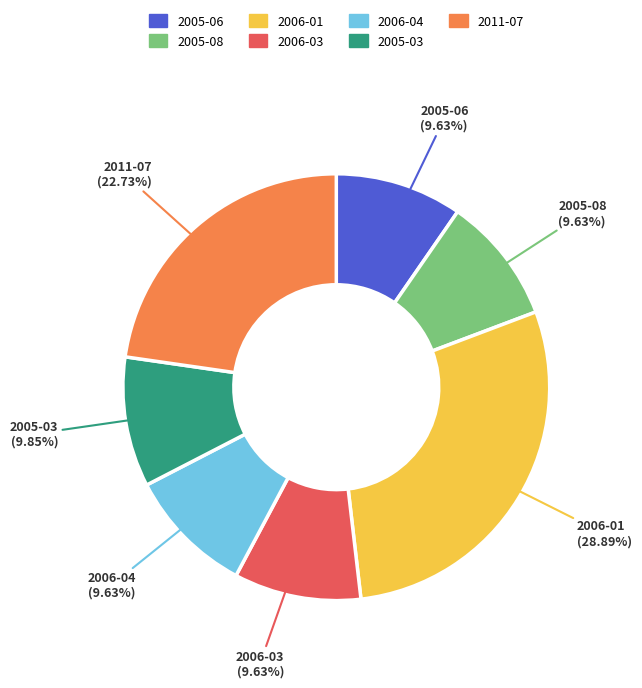

Count the number of slices in the pie.

7